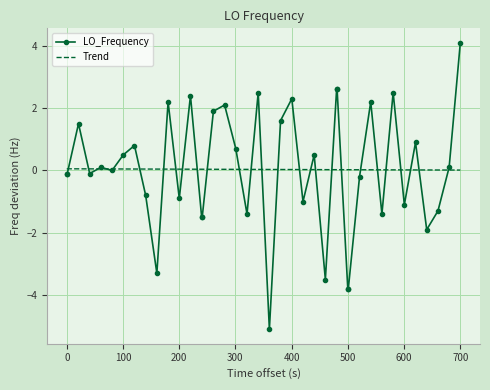

What is the lowest value of the LO_Frequency series?

-5.1